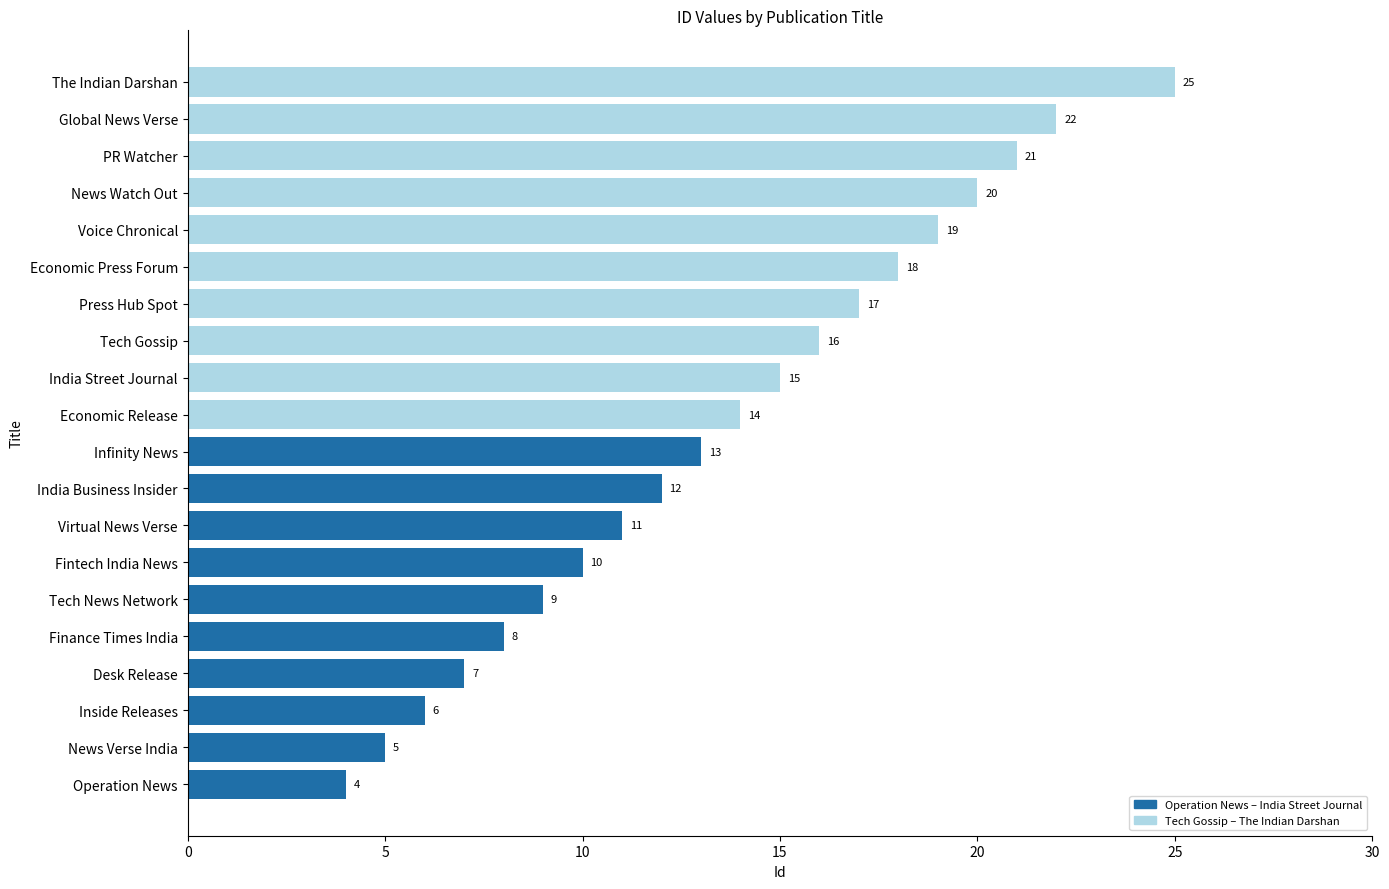

Rank the categories by value from highest to lowest.

The Indian Darshan, Global News Verse, PR Watcher, News Watch Out, Voice Chronical, Economic Press Forum, Press Hub Spot, Tech Gossip, India Street Journal, Economic Release, Infinity News, India Business Insider, Virtual News Verse, Fintech India News, Tech News Network, Finance Times India, Desk Release, Inside Releases, News Verse India, Operation News